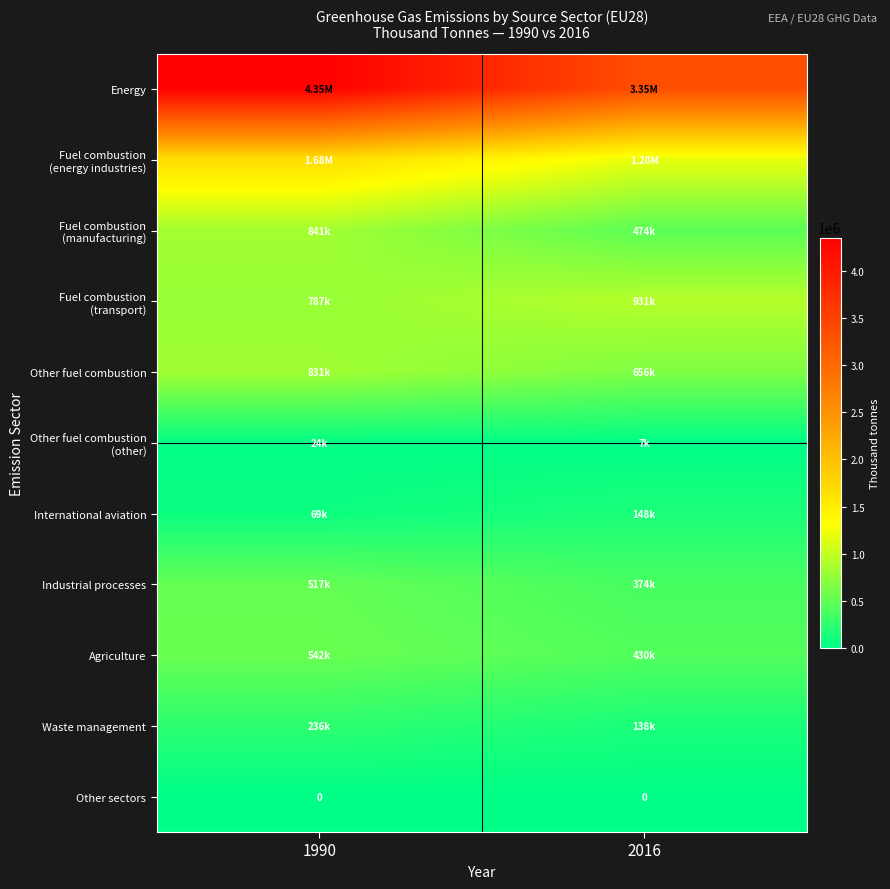

What is the difference between the Fuel combustion (manufacturing) values at 2016 and 1990?

366710.2